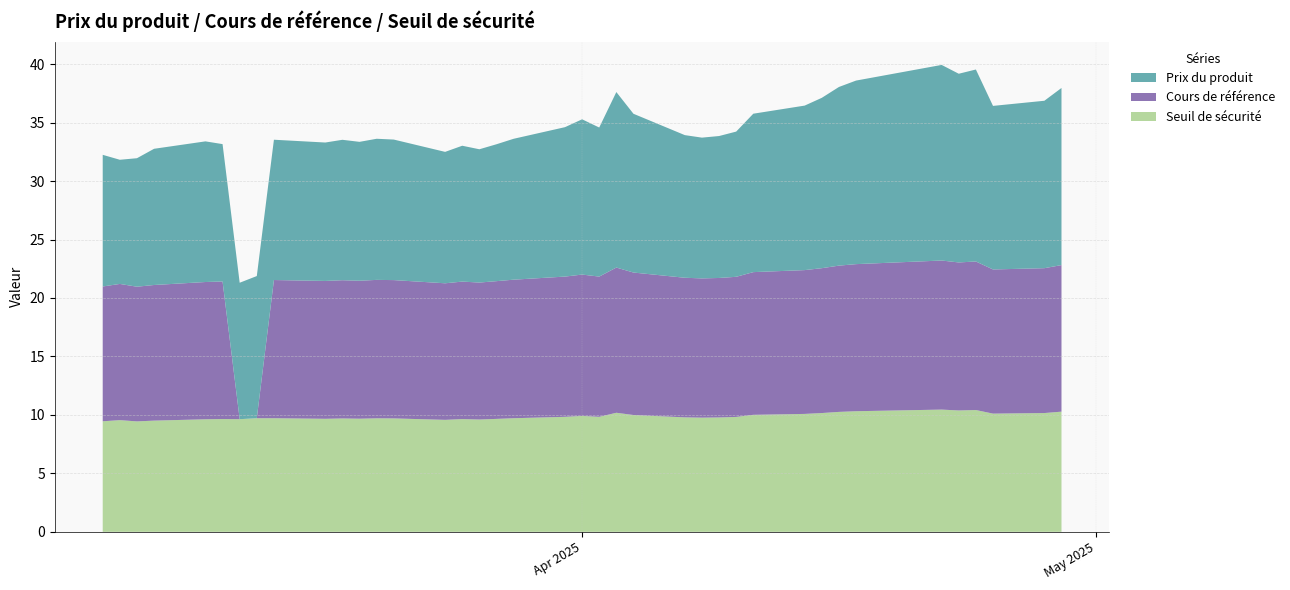

Reading left to right, what are all the values shown in this chart?

Prix du produit: 2025-04-29=15.2	2025-04-28=14.3	2025-04-25=14.0	2025-04-24=16.4	2025-04-23=16.1	2025-04-22=16.7	2025-04-17=15.7	2025-04-16=15.3	2025-04-15=14.6	2025-04-14=14.1	2025-04-11=13.6	2025-04-10=12.4	2025-04-09=12.1	2025-04-08=12.0	2025-04-07=12.2	2025-04-04=13.6	2025-04-03=15.0	2025-04-02=12.8	2025-04-01=13.3	2025-03-31=12.8	2025-03-28=12.1	2025-03-27=11.7	2025-03-26=11.4	2025-03-25=11.6	2025-03-24=11.2	2025-03-21=12.0	2025-03-20=12.1	2025-03-19=11.9	2025-03-18=12.0	2025-03-17=11.8	2025-03-14=12.0	2025-03-13=12.2	2025-03-12=11.7	2025-03-11=11.8	2025-03-10=12.0	2025-03-07=11.7	2025-03-06=11.0	2025-03-05=10.6	2025-03-04=11.3
Cours de référence: 2025-04-29=12.5	2025-04-28=12.4	2025-04-25=12.3	2025-04-24=12.7	2025-04-23=12.7	2025-04-22=12.8	2025-04-17=12.6	2025-04-16=12.5	2025-04-15=12.4	2025-04-14=12.3	2025-04-11=12.2	2025-04-10=12.0	2025-04-09=11.9	2025-04-08=11.9	2025-04-07=11.9	2025-04-04=12.2	2025-04-03=12.4	2025-04-02=12.0	2025-04-01=12.1	2025-03-31=12.0	2025-03-28=11.8	2025-03-27=11.8	2025-03-26=11.7	2025-03-25=11.8	2025-03-24=11.7	2025-03-21=11.8	2025-03-20=11.8	2025-03-19=11.8	2025-03-18=11.8	2025-03-17=11.8	2025-03-14=11.8	2025-03-13=0.0	2025-03-12=0.0	2025-03-11=11.8	2025-03-10=11.7	2025-03-07=11.6	2025-03-06=11.5	2025-03-05=11.7	2025-03-04=11.5
Seuil de sécurité: 2025-04-29=10.3	2025-04-28=10.2	2025-04-25=10.1	2025-04-24=10.4	2025-04-23=10.4	2025-04-22=10.5	2025-04-17=10.3	2025-04-16=10.3	2025-04-15=10.2	2025-04-14=10.1	2025-04-11=10.0	2025-04-10=9.8	2025-04-09=9.8	2025-04-08=9.8	2025-04-07=9.8	2025-04-04=10.0	2025-04-03=10.2	2025-04-02=9.8	2025-04-01=9.9	2025-03-31=9.8	2025-03-28=9.7	2025-03-27=9.7	2025-03-26=9.6	2025-03-25=9.6	2025-03-24=9.6	2025-03-21=9.7	2025-03-20=9.7	2025-03-19=9.7	2025-03-18=9.7	2025-03-17=9.7	2025-03-14=9.7	2025-03-13=9.7	2025-03-12=9.6	2025-03-11=9.6	2025-03-10=9.6	2025-03-07=9.5	2025-03-06=9.4	2025-03-05=9.6	2025-03-04=9.5